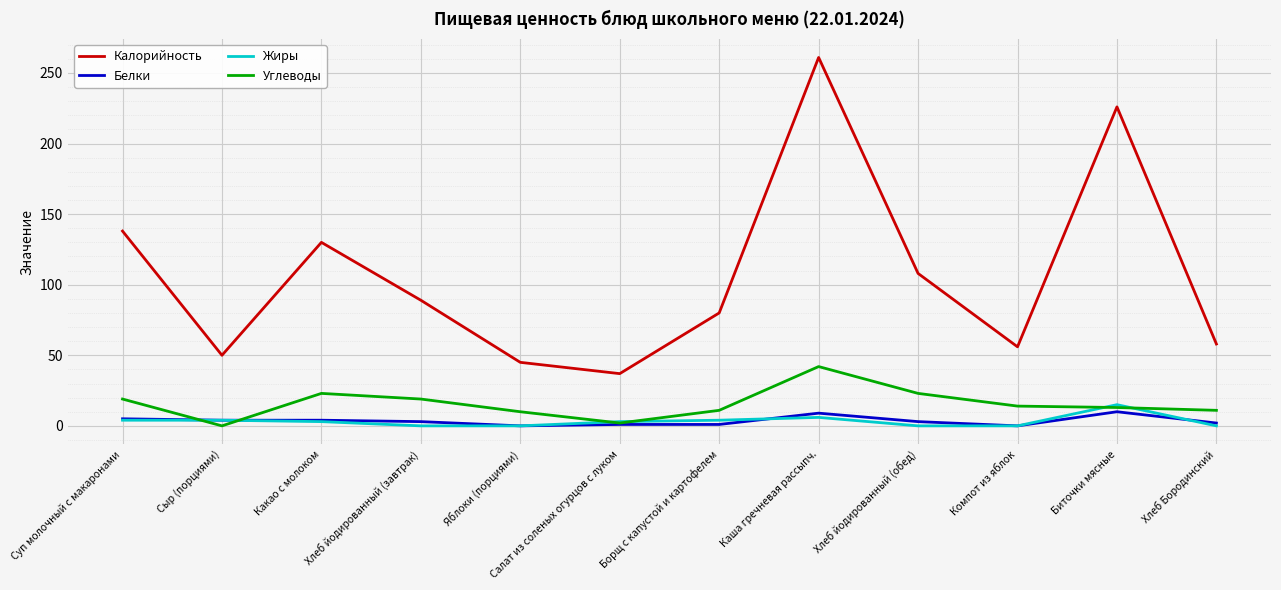

What is the difference between the Жиры values at Суп молочный с макаронами and Салат из соленых огурцов с луком?

1